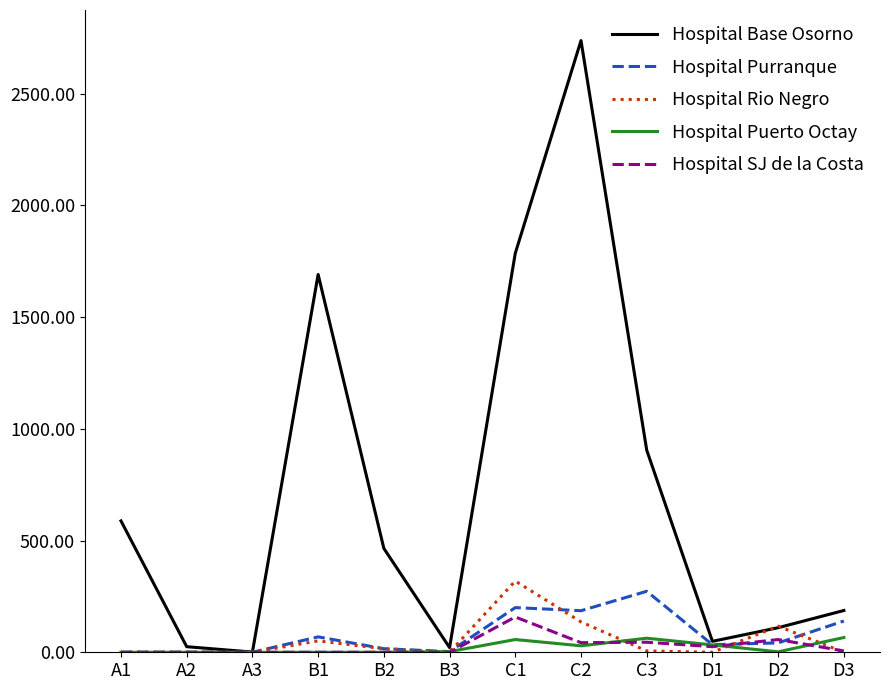

What is the average value of the Hospital Base Osorno series?

714